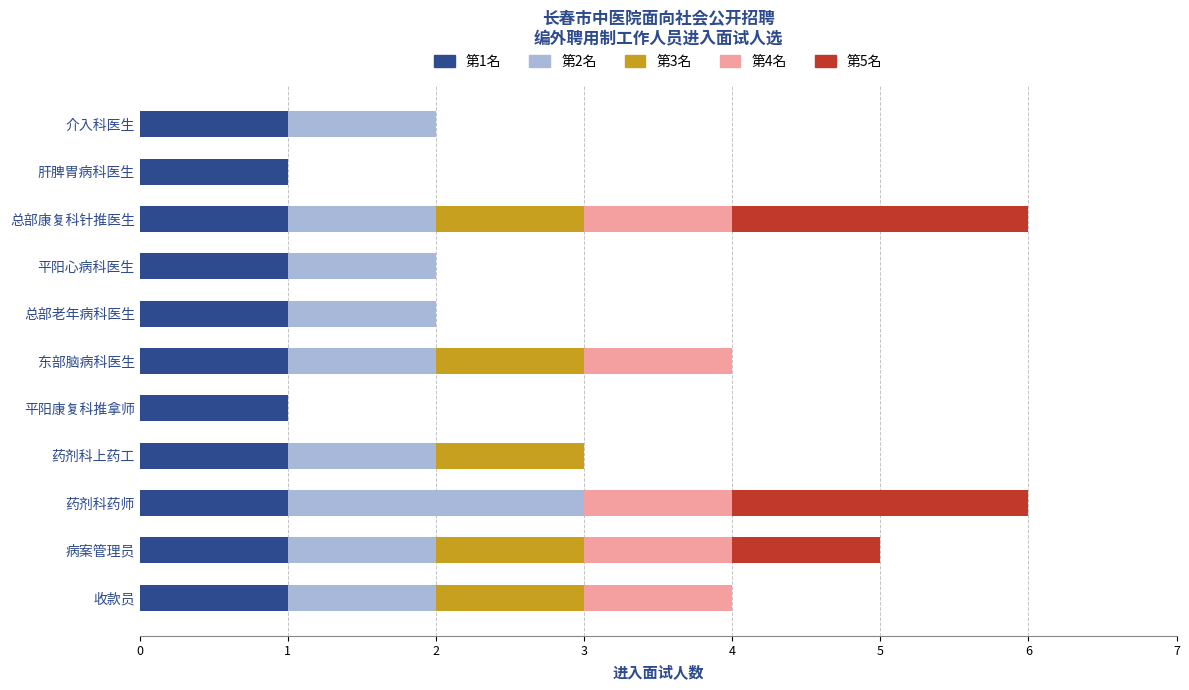

What is the total value across all series at 病案管理员?

5